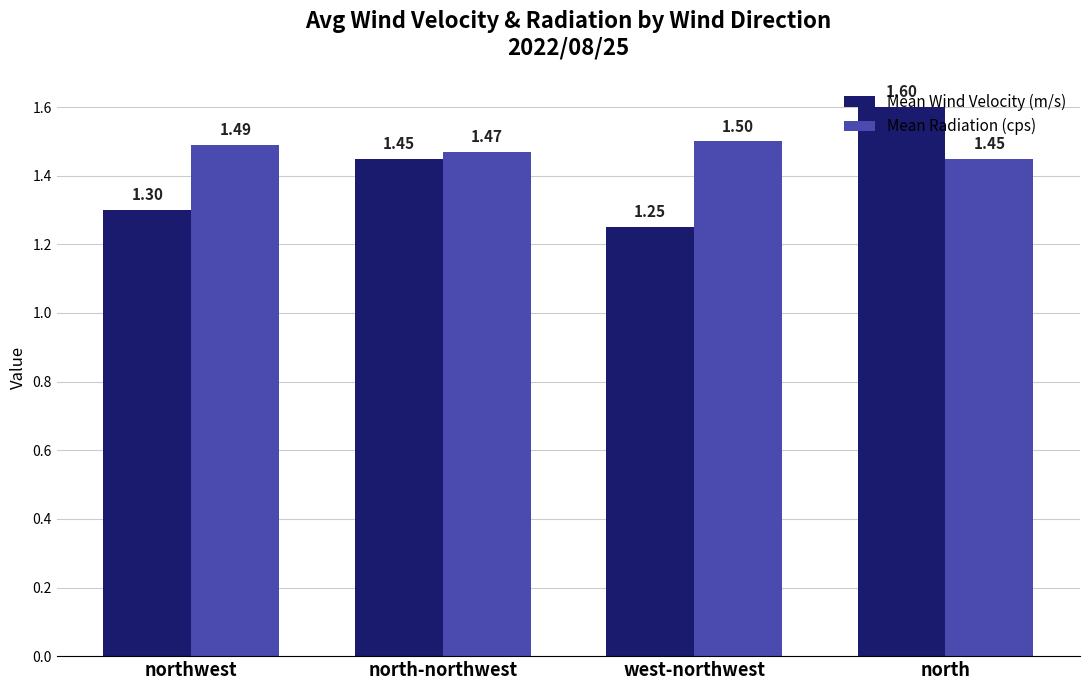

The Mean Radiation (cps) series shows 1.0 at west-northwest. True or false?

False